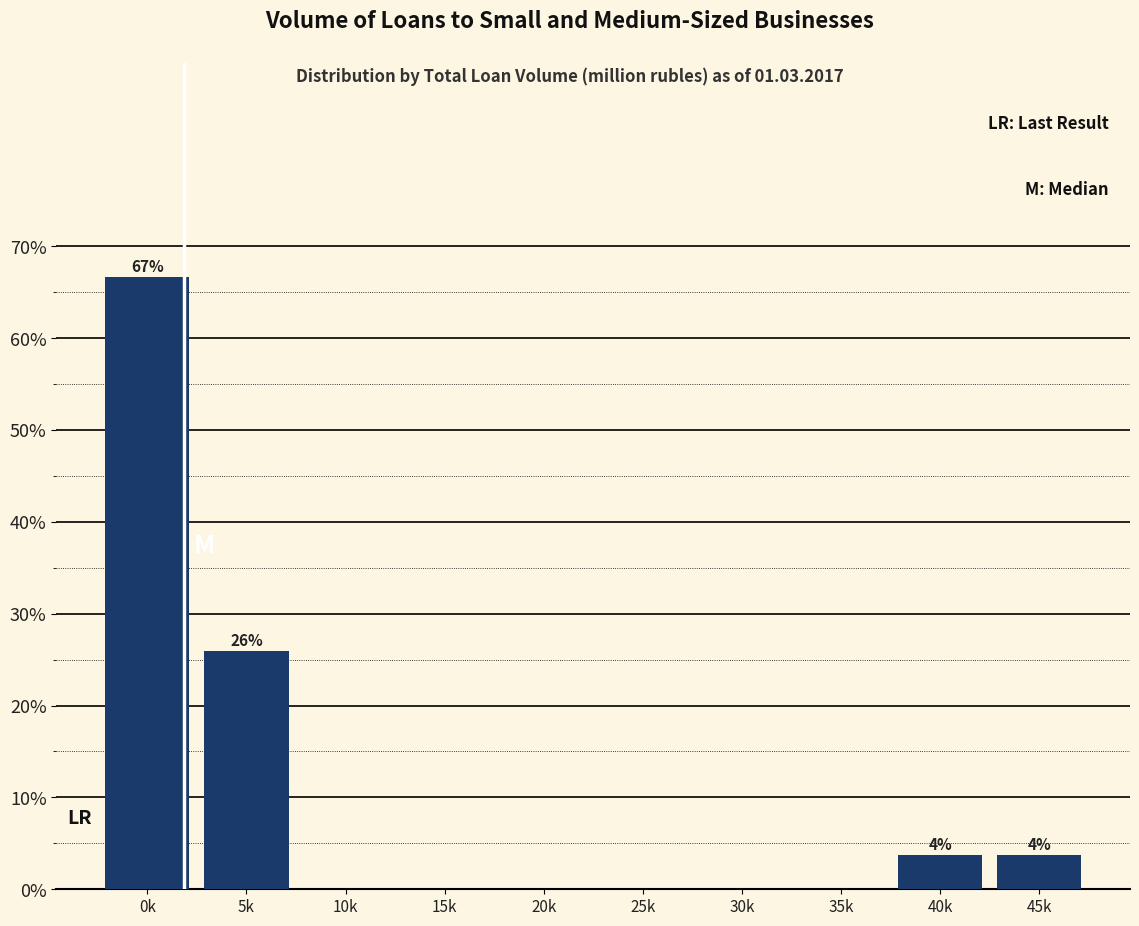

Reading left to right, transcribe all the data shown in this chart.

0k=66.7	5k=25.9	10k=0.0	15k=0.0	20k=0.0	25k=0.0	30k=0.0	35k=0.0	40k=3.7	45k=3.7